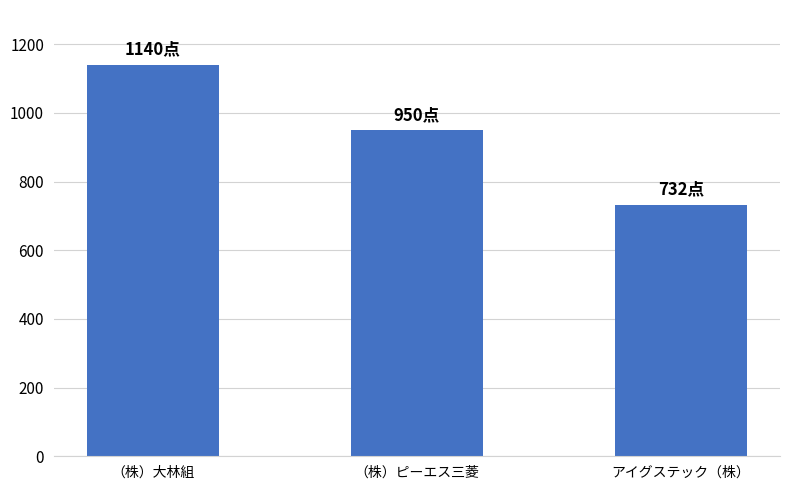

What is the label of the 2nd bar from the right?

（株）ピーエス三菱